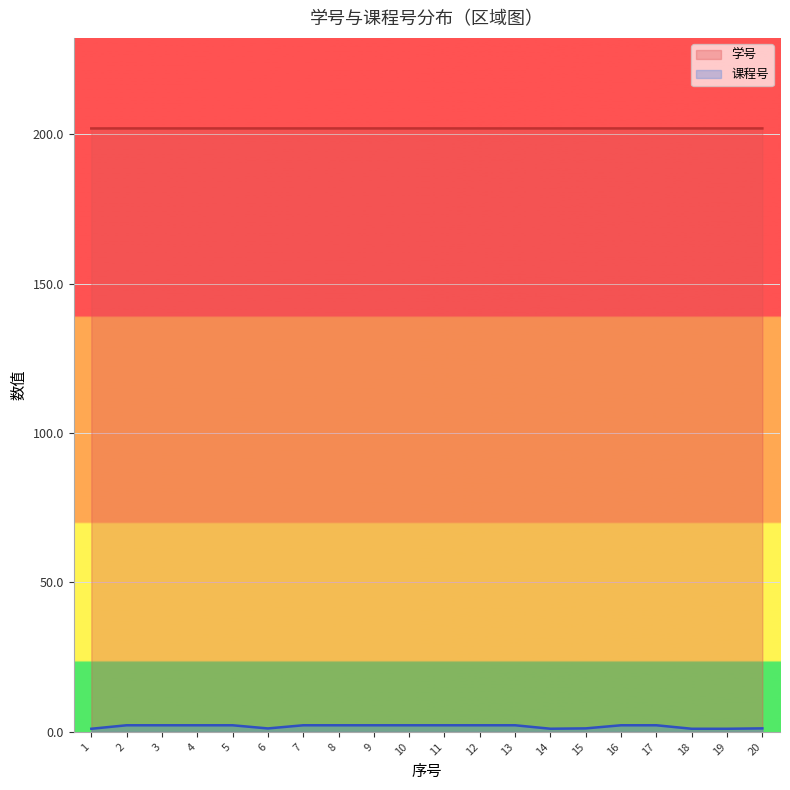

What is the total value across all series at 9?

204.2